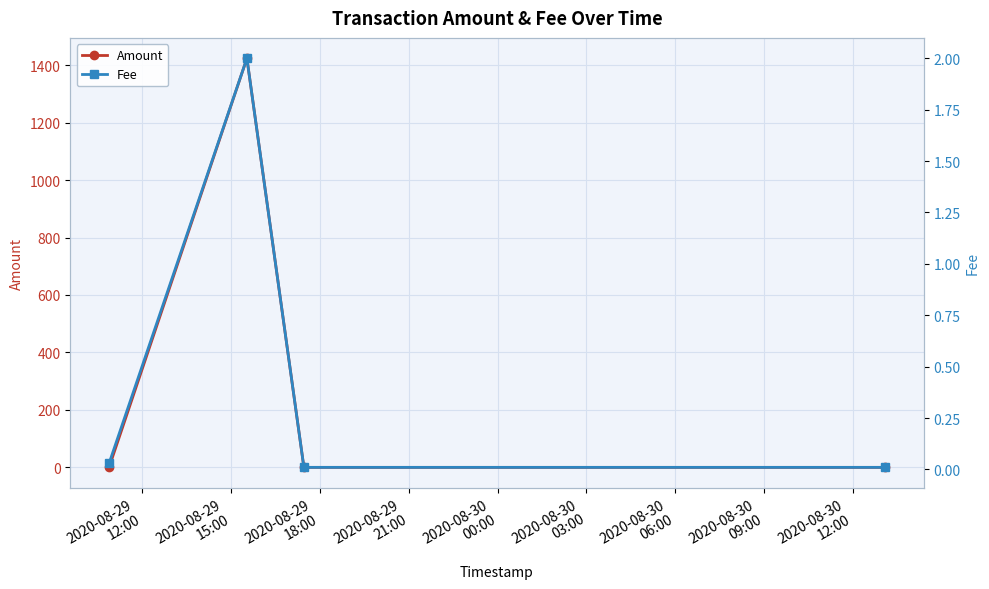

In Amount, how many points are higher than both neighbors (excluding endpoints)?

1